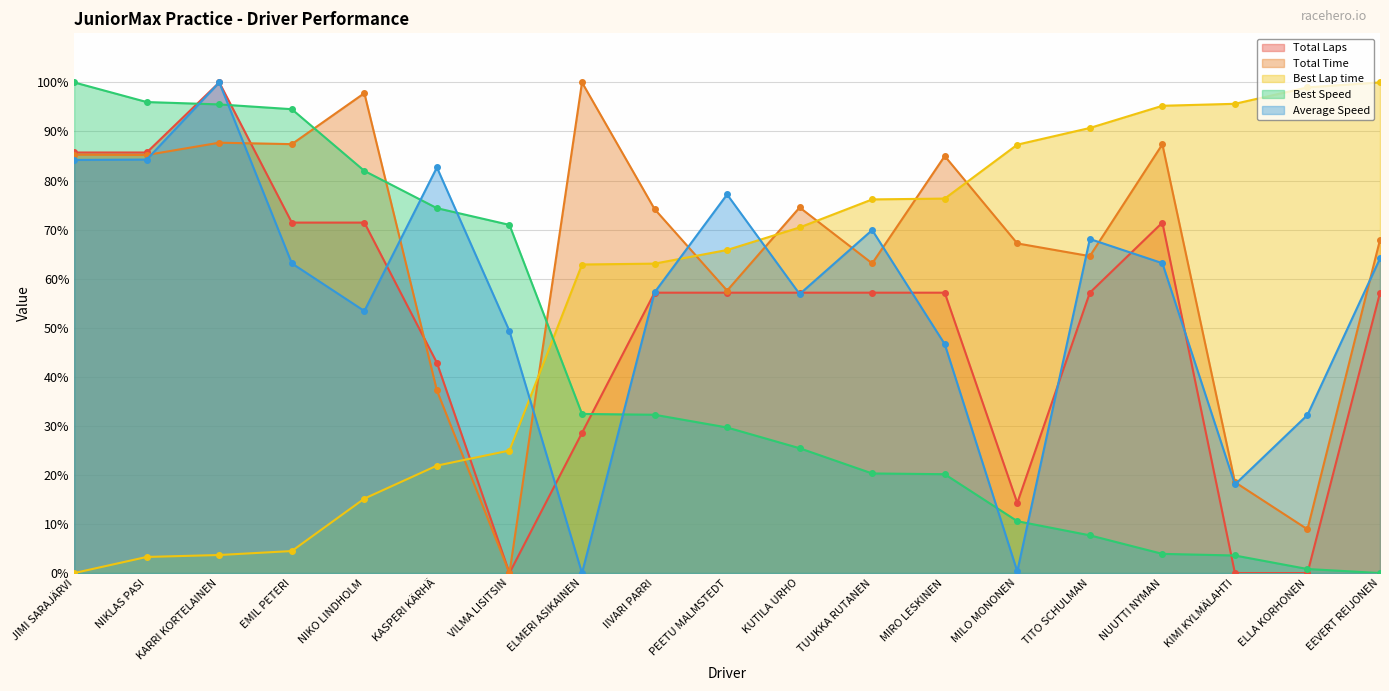

What is the difference between the maximum and second lowest values in the Total Time series?

91.1